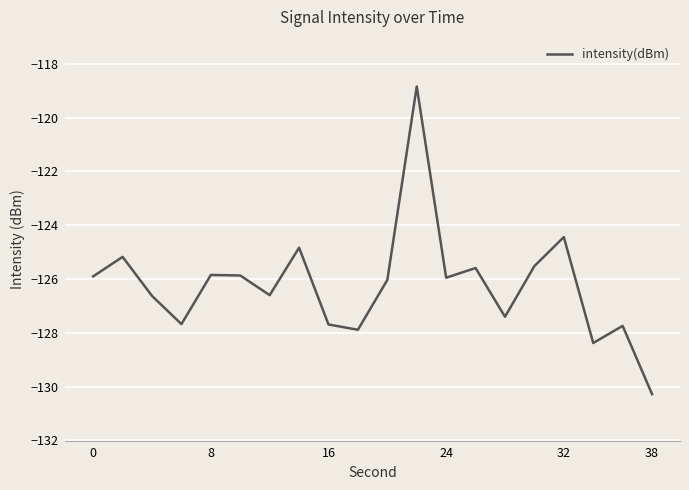

What is the greatest value displayed?

-118.8